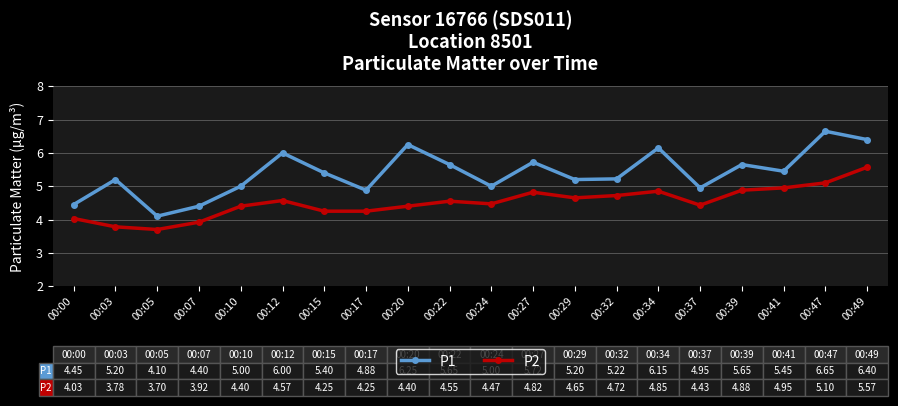

True or false: P2 has a value of 4.4 at 00:10.

True